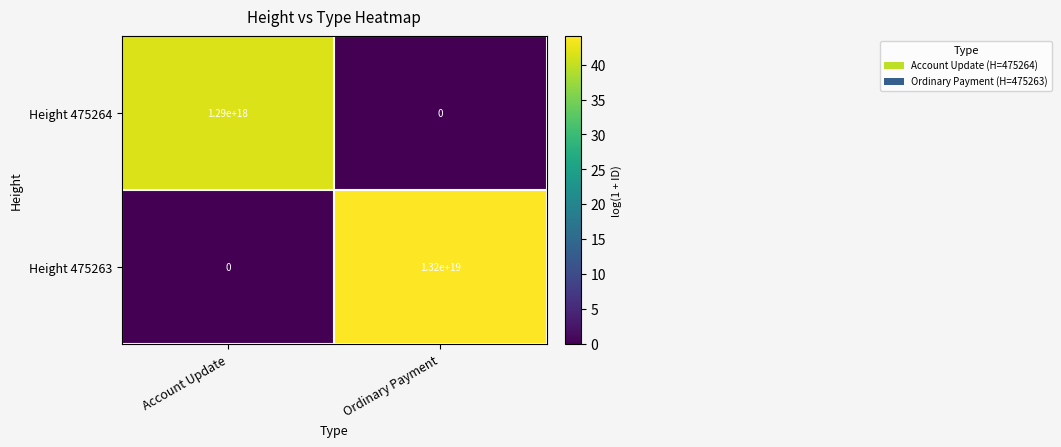

Which series has the largest total across all categories?

Height 475263